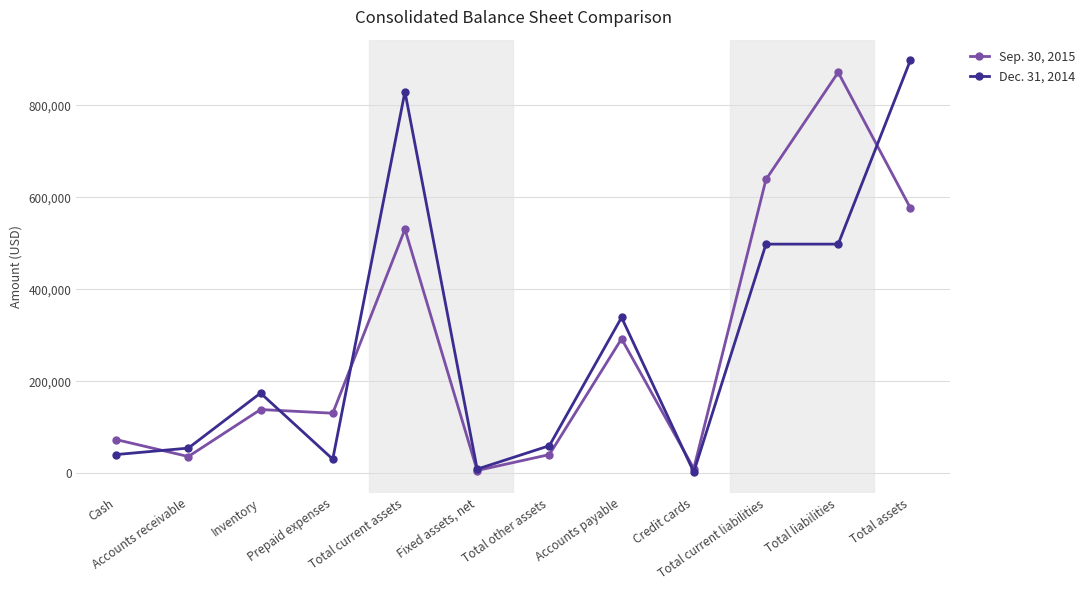

At how many categories does at least one series exceed 780506?

3